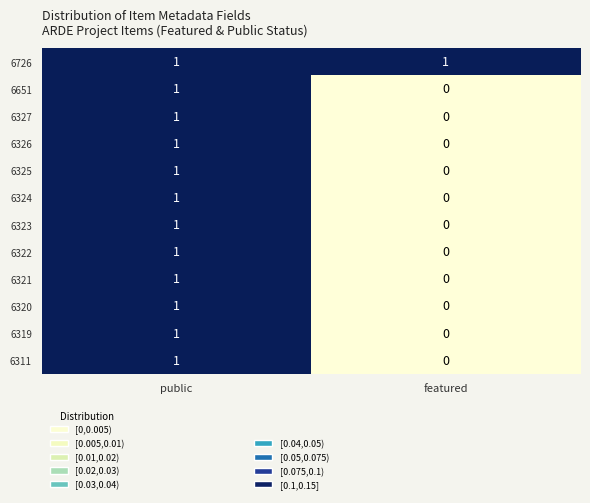

What is the maximum value shown in the chart?

1